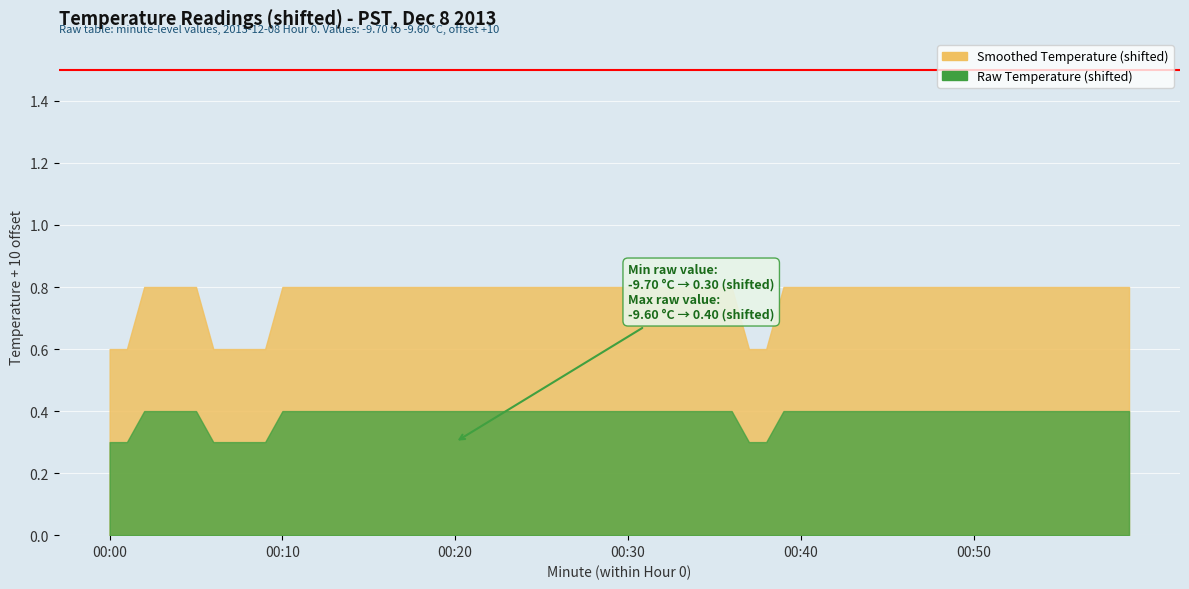

The Temperature series shows -9.6 at 12. True or false?

True